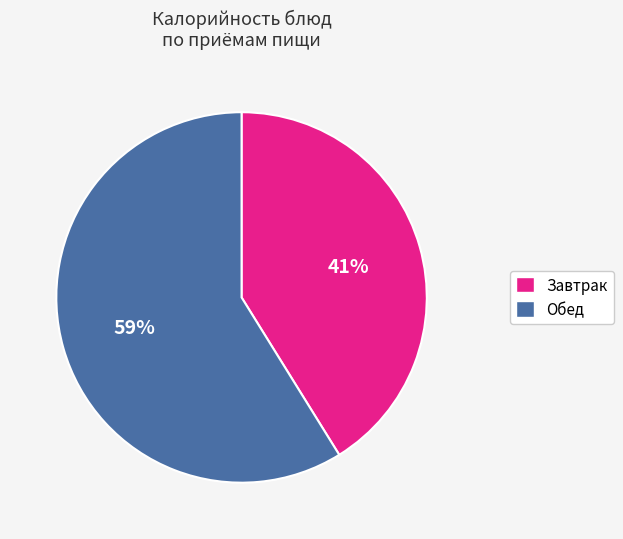

Is there a majority slice in this chart?

Yes